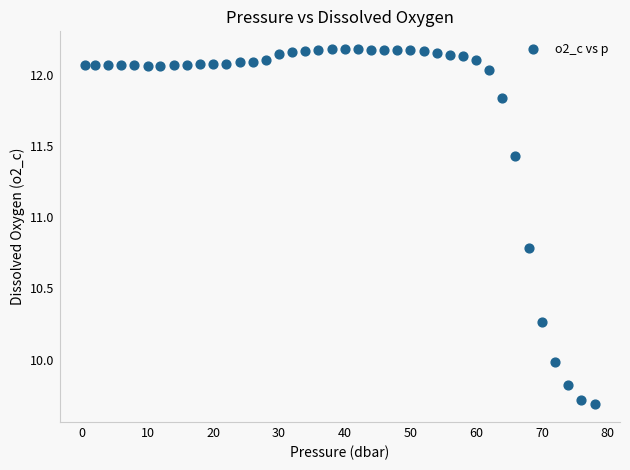

What is the range of X values (max minus min)?

77.5